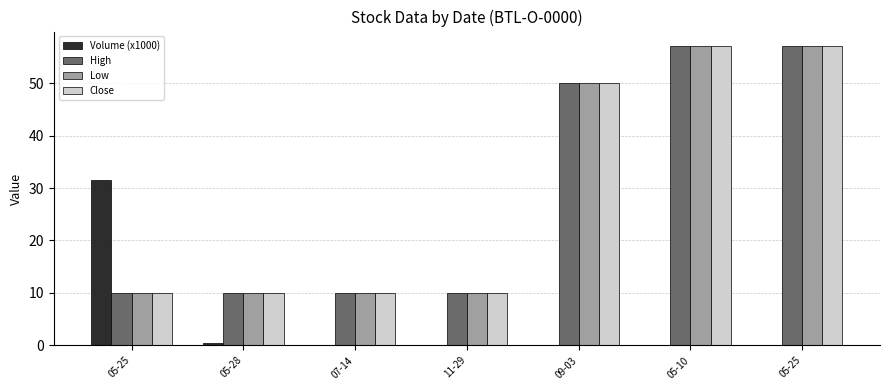

Which category has the highest value in the Low series?

05-10